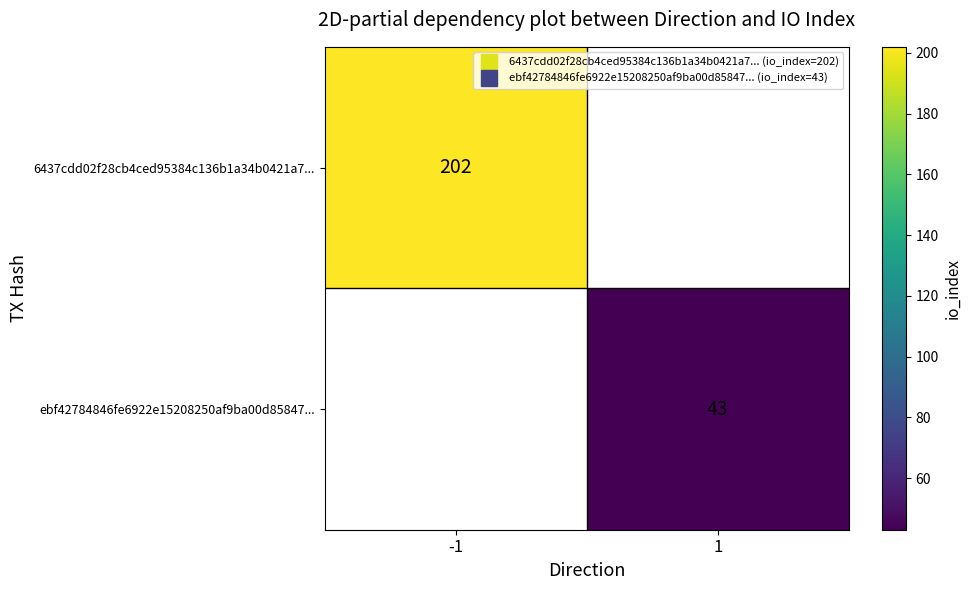

The value of 6437cdd02f28cb4ced95384c136b1a34b0421a7... at -1 is 266.6. True or false?

False